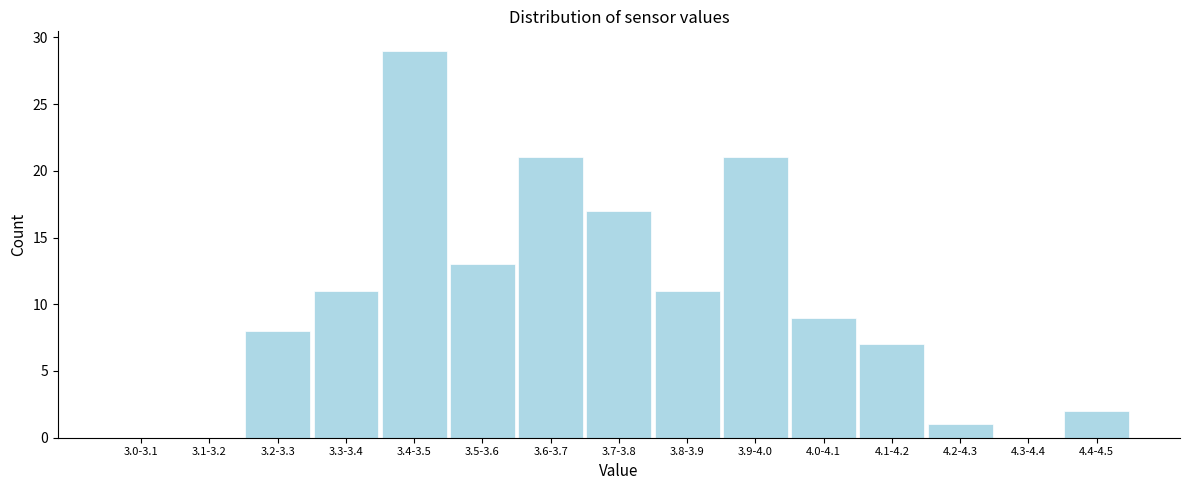

Reading right to left, what are all the values shown in this chart?

4.4-4.5=2	4.3-4.4=0	4.2-4.3=1	4.1-4.2=7	4.0-4.1=9	3.9-4.0=21	3.8-3.9=11	3.7-3.8=17	3.6-3.7=21	3.5-3.6=13	3.4-3.5=29	3.3-3.4=11	3.2-3.3=8	3.1-3.2=0	3.0-3.1=0